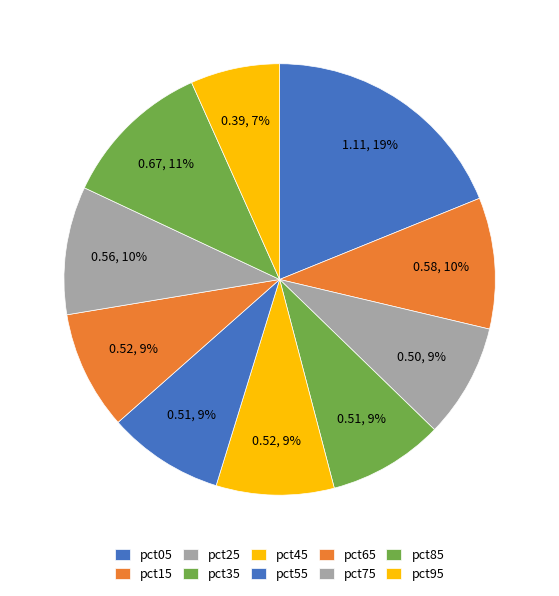

Does pct65 represent more than half of the total?

No